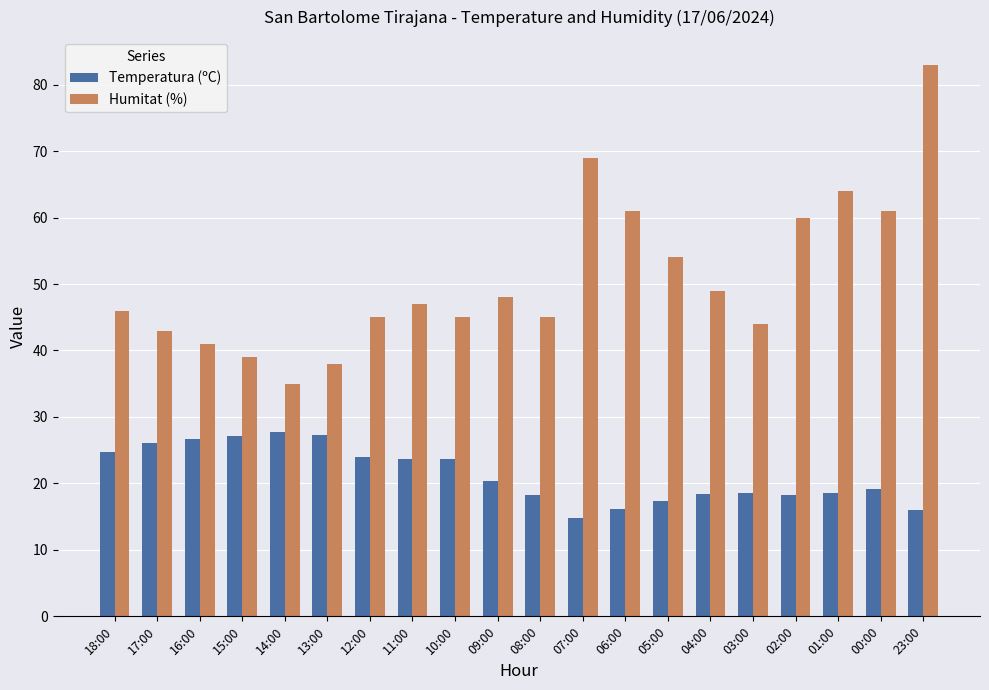

What is the total value across all series at 09:00?

68.4